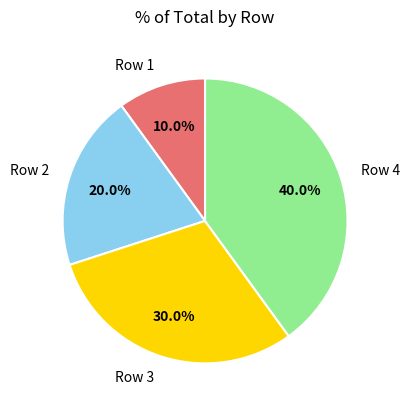

Which slice is the largest?

Row 4